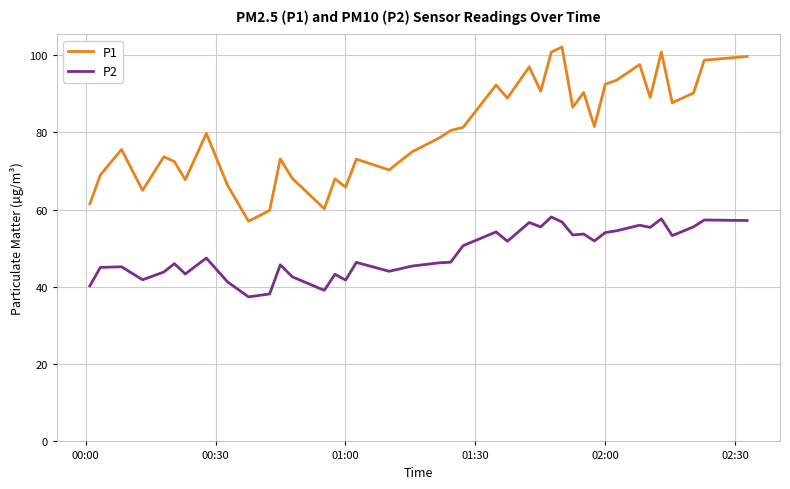

Which series has the largest range (max minus min)?

P1